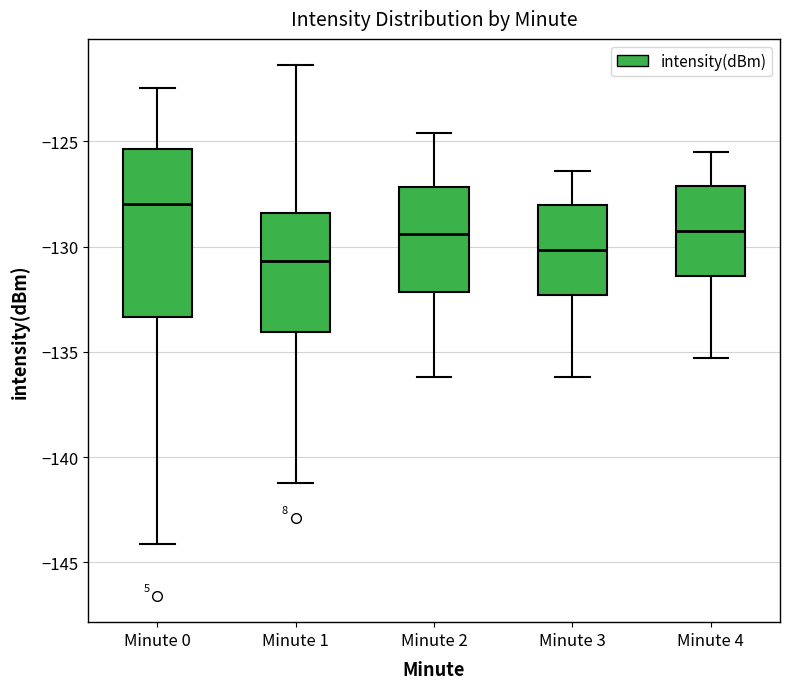

Comparing the boxes themselves (not the whiskers), which one is the tallest?

Minute 0